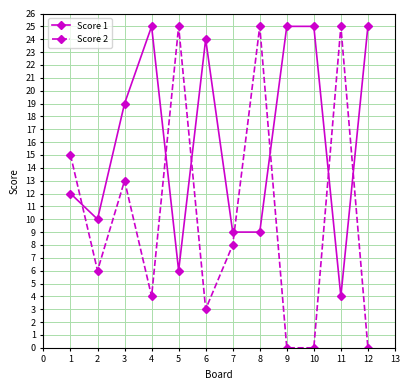

Reading left to right, extract all data points from this chart.

Score 1: 12	10	19	25	6	24	9	9	25	25	4	25
Score 2: 15	6	13	4	25	3	8	25	0	0	25	0